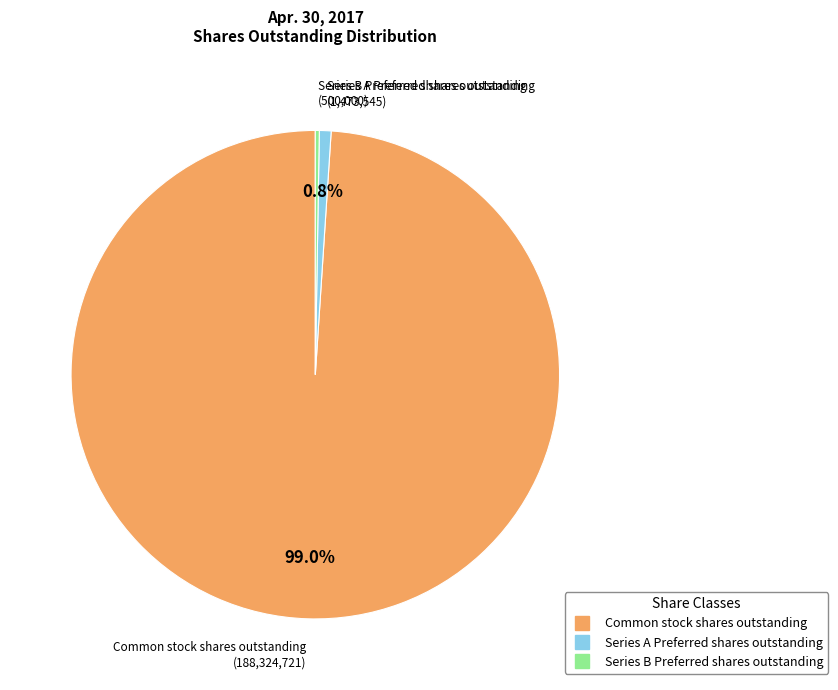

What is the majority slice?

Common stock shares outstanding